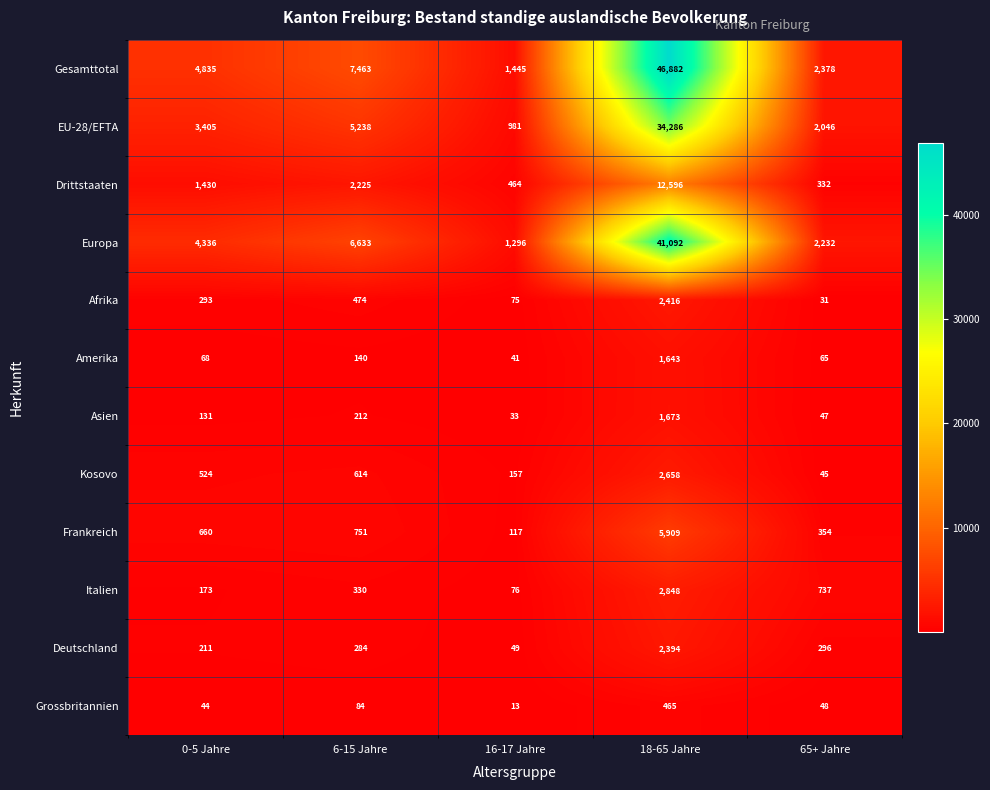

Where is Grossbritannien nearest to the value 239?

6-15 Jahre